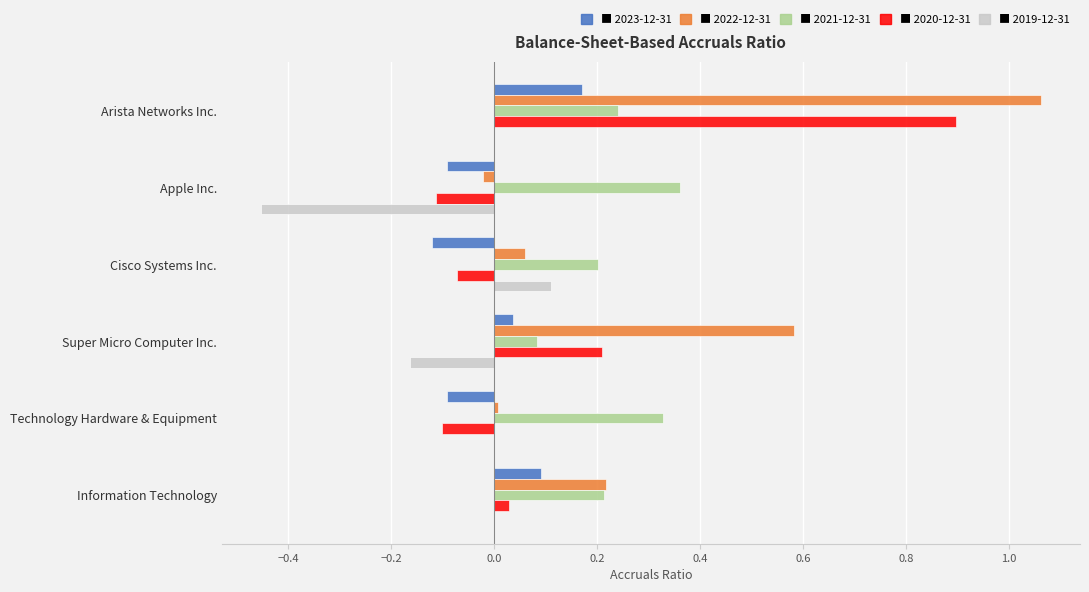

At which category is the sum across all series the highest?

Arista Networks Inc.